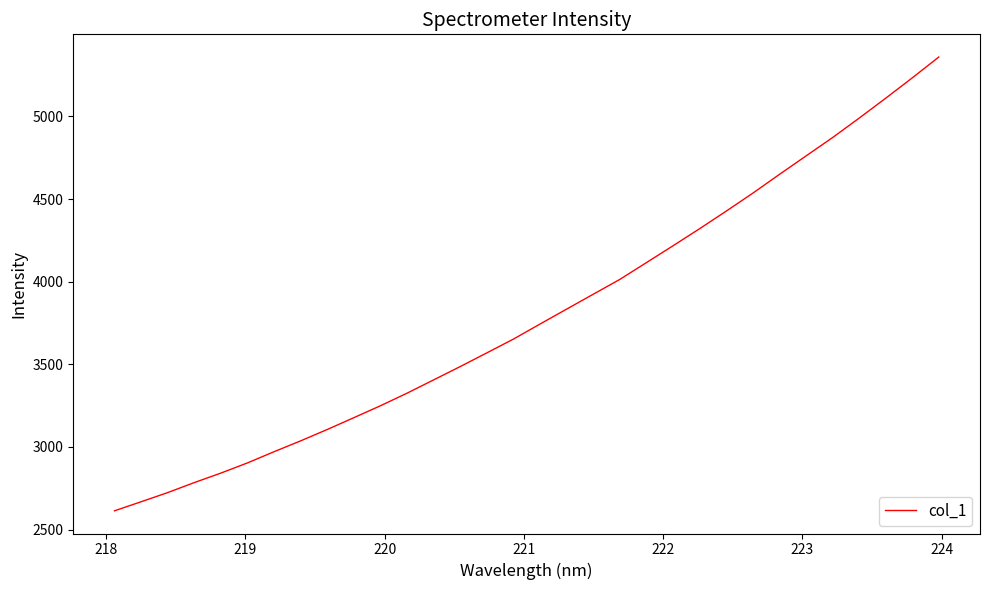

What is the greatest value displayed?

5359.6